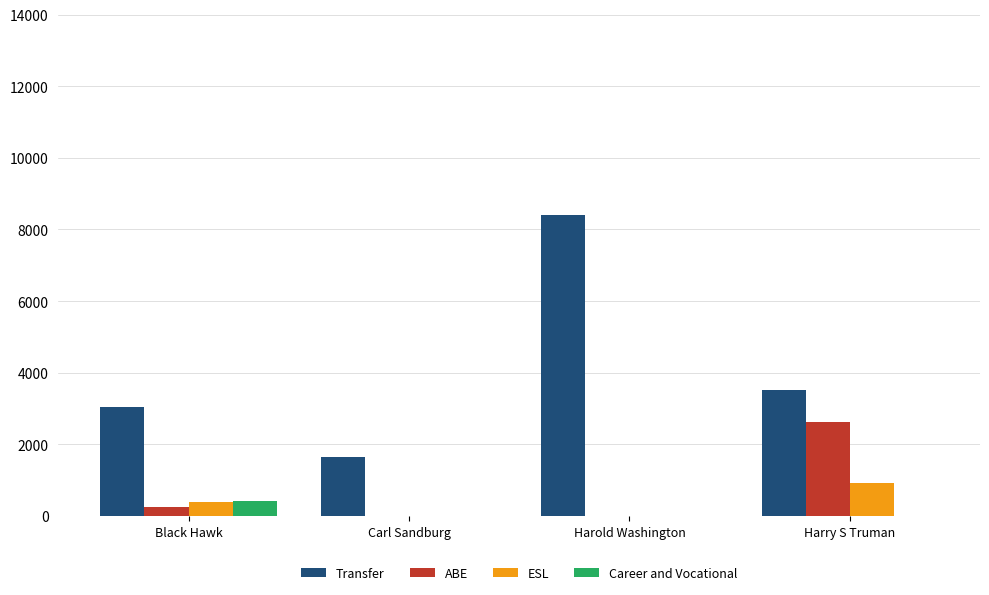

True or false: Career and Vocational has a value of 0 at Carl Sandburg.

True